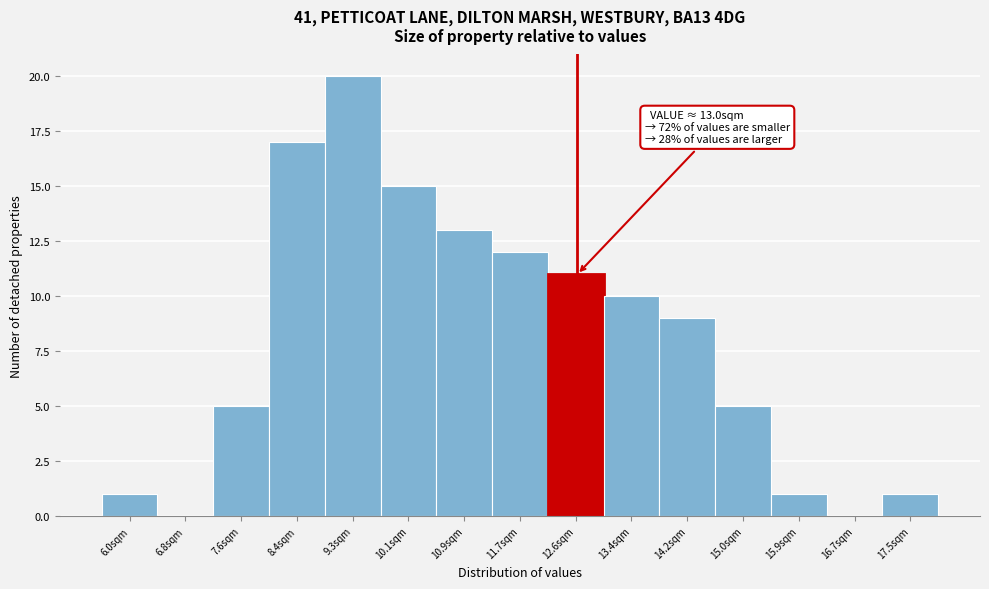

Reading right to left, transcribe all the data shown in this chart.

17.5sqm=1	16.7sqm=0	15.9sqm=1	15.0sqm=5	14.2sqm=9	13.4sqm=10	12.6sqm=11	11.7sqm=12	10.9sqm=13	10.1sqm=15	9.3sqm=20	8.4sqm=17	7.6sqm=5	6.8sqm=0	6.0sqm=1